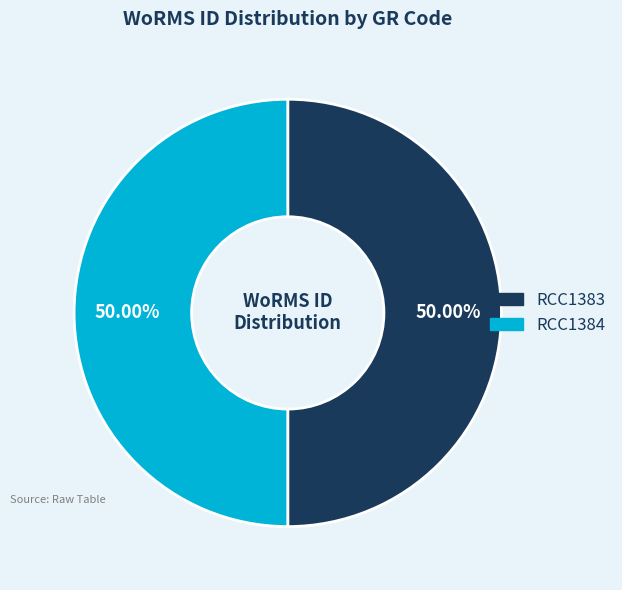

Combined, do RCC1384 and RCC1383 account for over 50%?

Yes